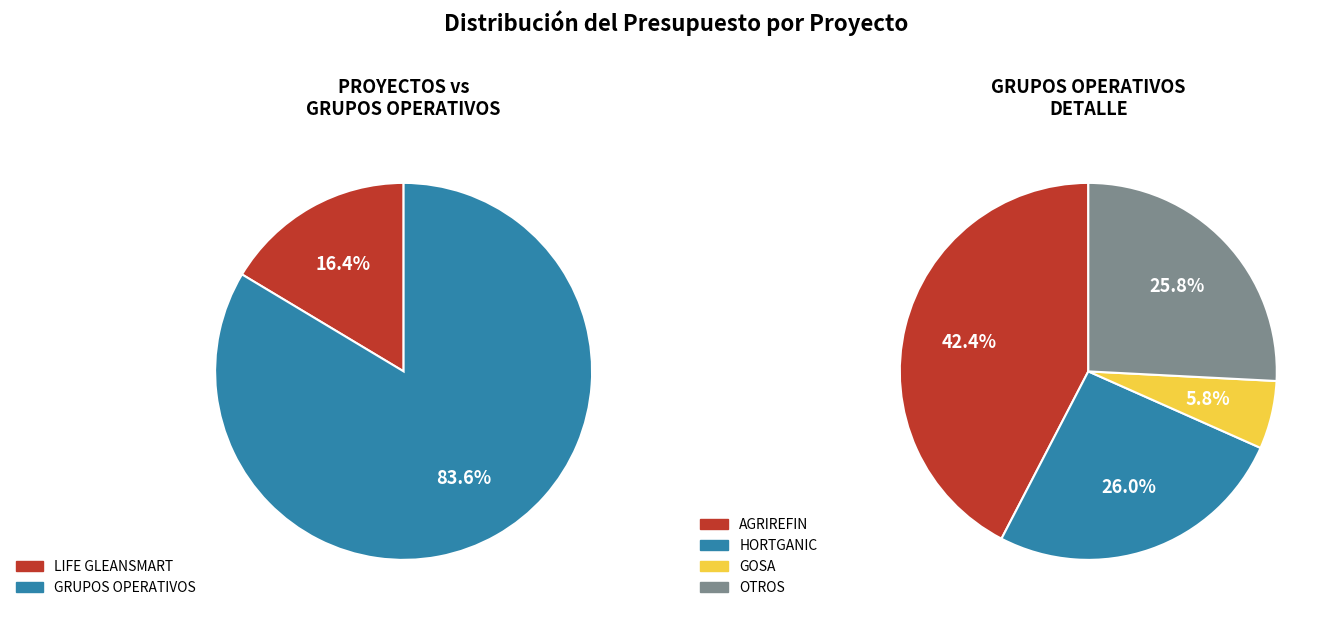

Is it true that INVERCONEC is 11% of the pie?

False